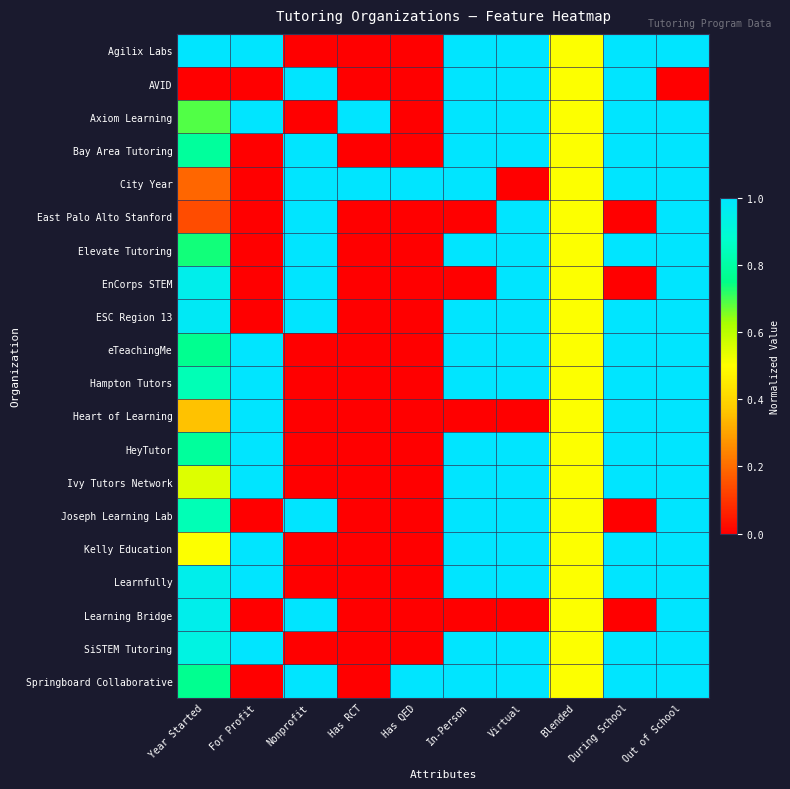

Which series has the largest range (max minus min)?

Agilix Labs